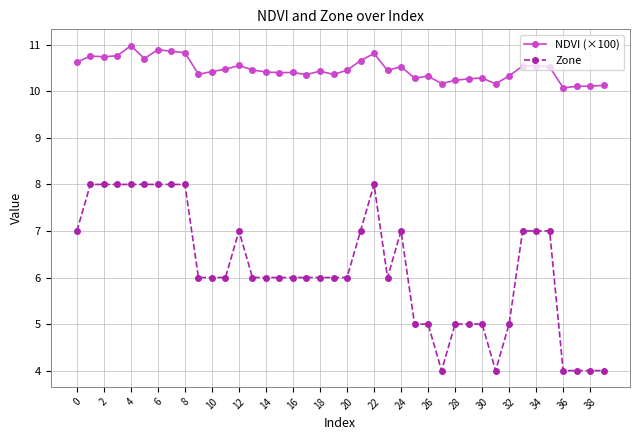

Which series has the largest range (max minus min)?

Zone